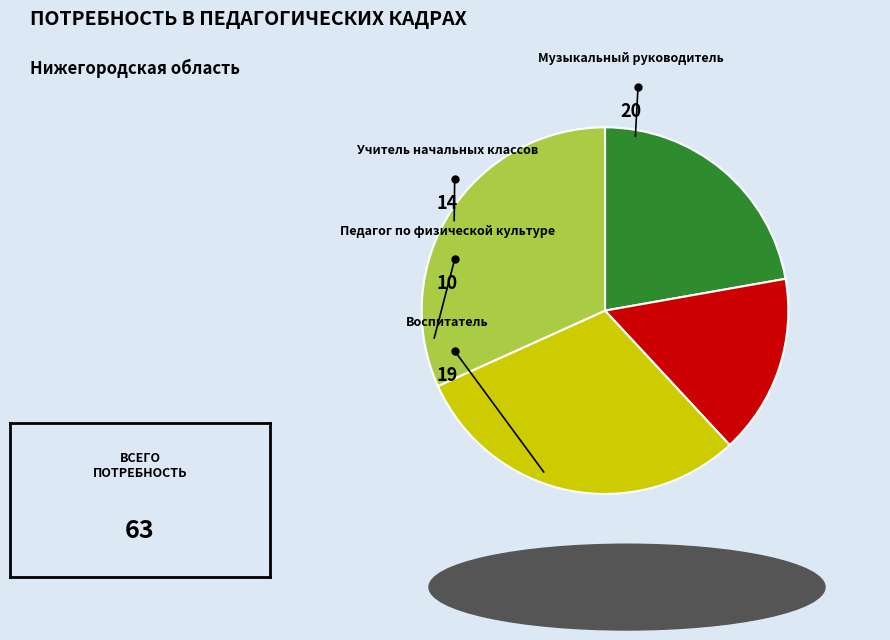

Between Учитель начальных классов and Педагог по физической культуре, which is larger?

Учитель начальных классов